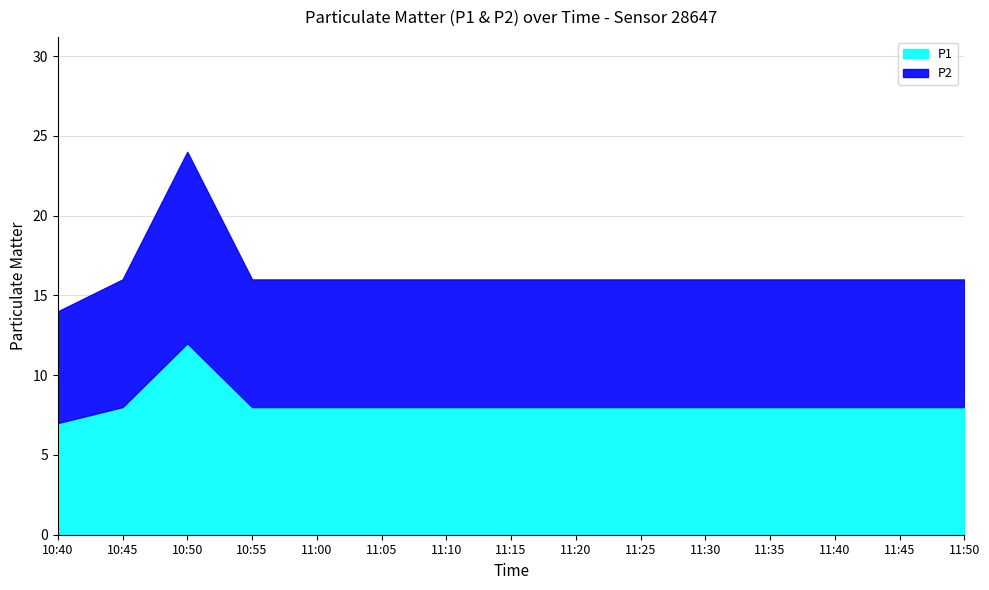

Rank the categories by P1 value from highest to lowest.

10:50, 10:45, 10:55, 11:00, 11:05, 11:10, 11:15, 11:20, 11:25, 11:30, 11:35, 11:40, 11:45, 11:50, 10:40